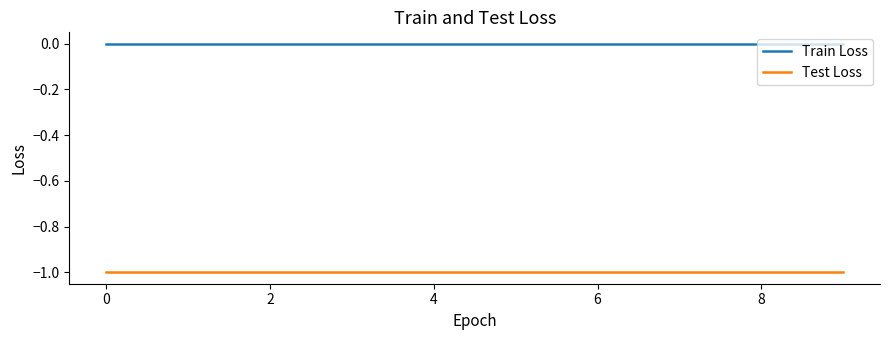

Which series has the largest total across all categories?

Train Loss